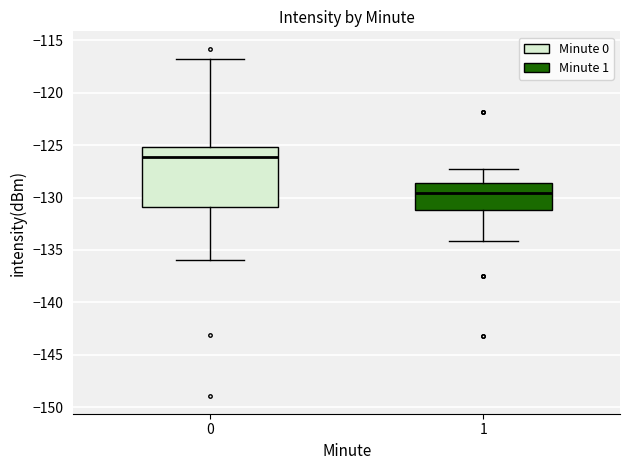

Which box is the tallest, from its lower edge to its upper edge?

0